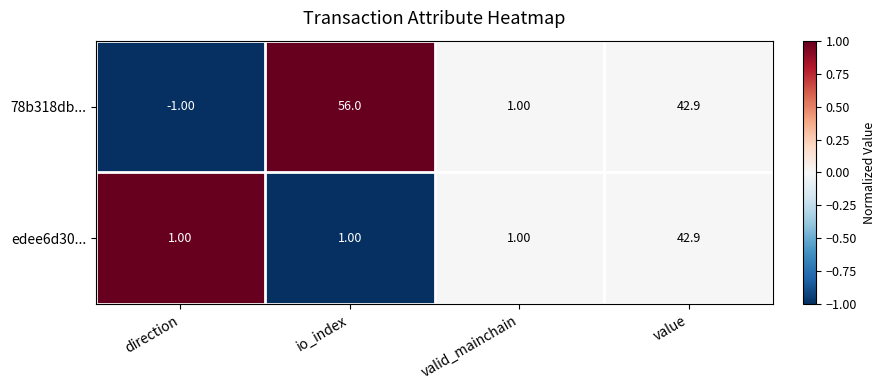

Rank the series by their average value, from lowest to highest.

edee6d30..., 78b318db...